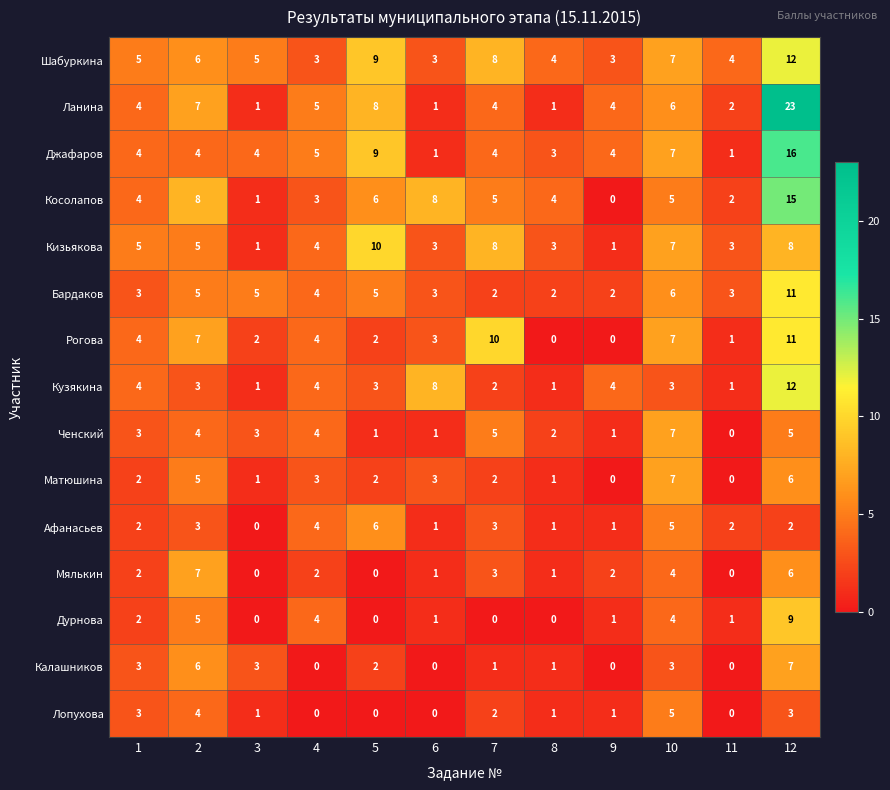

Is it true that Косолапов equals 1 at 3?

True